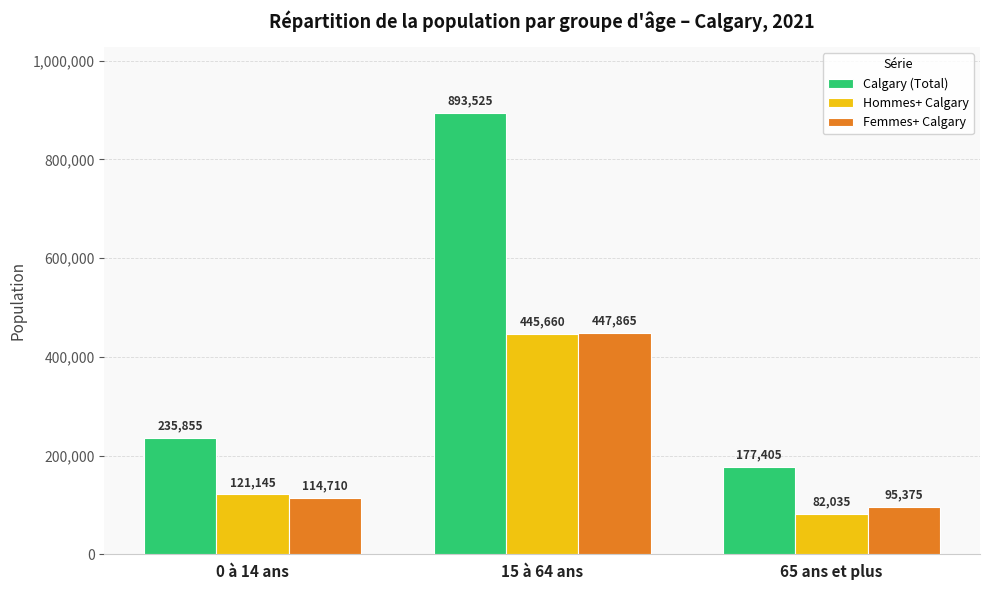

Reading left to right, transcribe all the data shown in this chart.

Calgary (Total): 235855	893525	177405
Hommes+ Calgary: 121145	445660	82035
Femmes+ Calgary: 114710	447865	95375